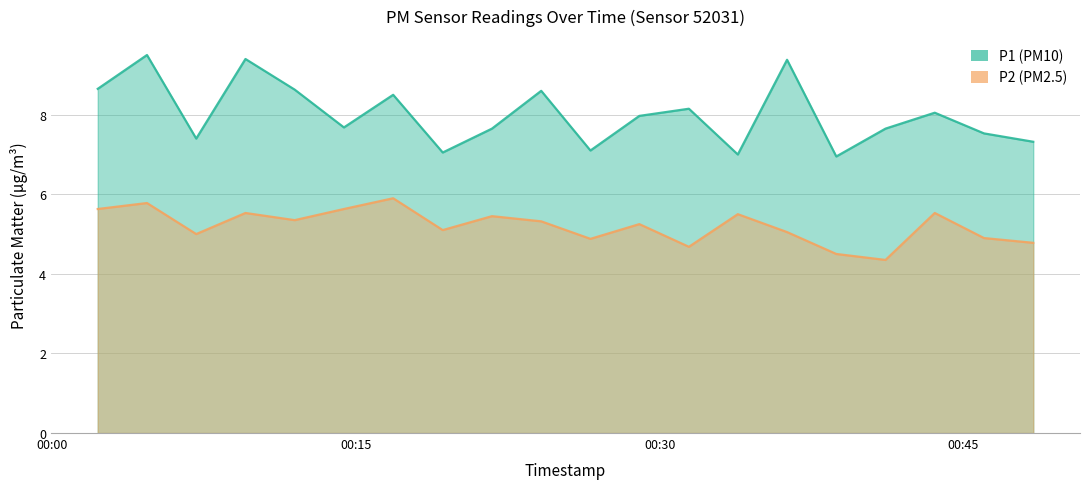

True or false: P1 and P2 cross at least once.

False